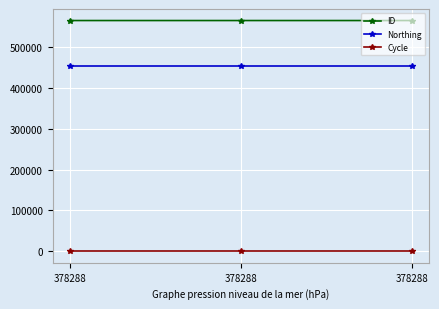

At which category does the chart reach its peak across all series?

378288